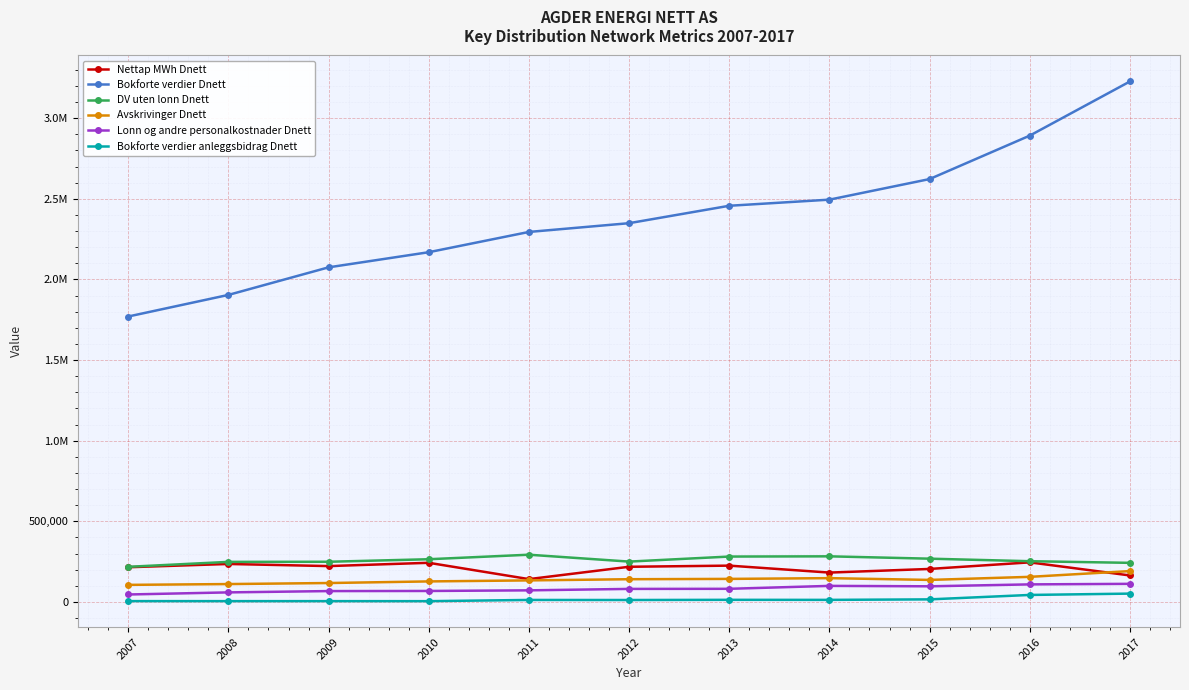

Which has a higher value, 2007 or 2010?

2010